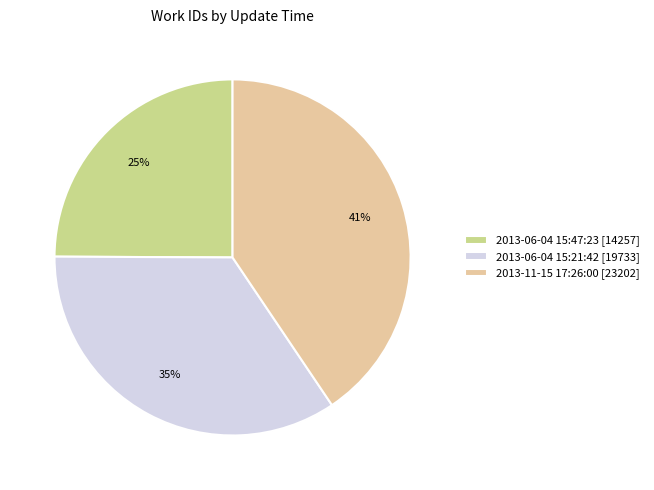

What is the ratio of the value at 2013-06-04 15:47:23 to the value at 2013-06-04 15:21:42?

0.7